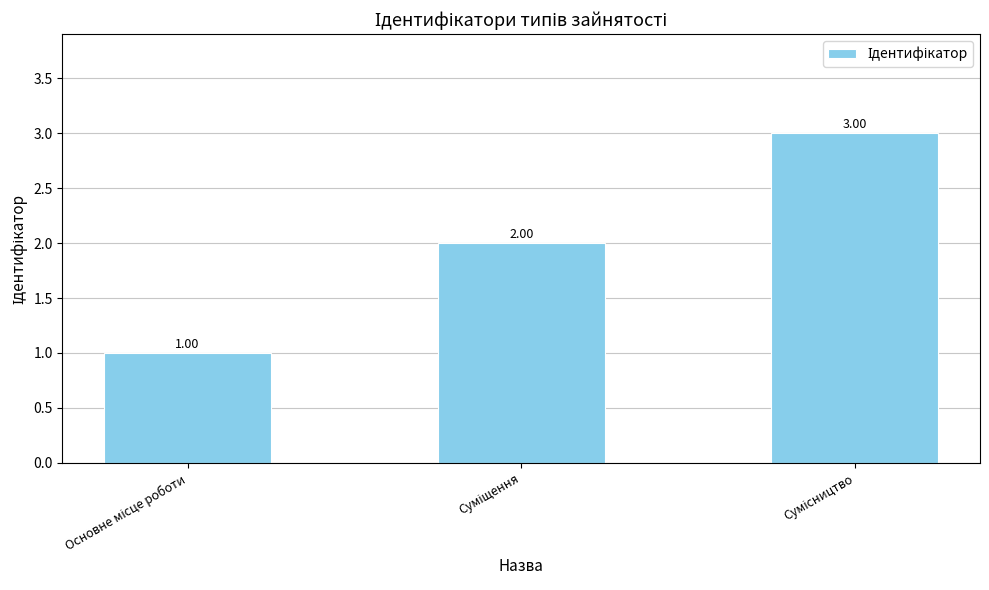

Does the chart contain any negative values?

No